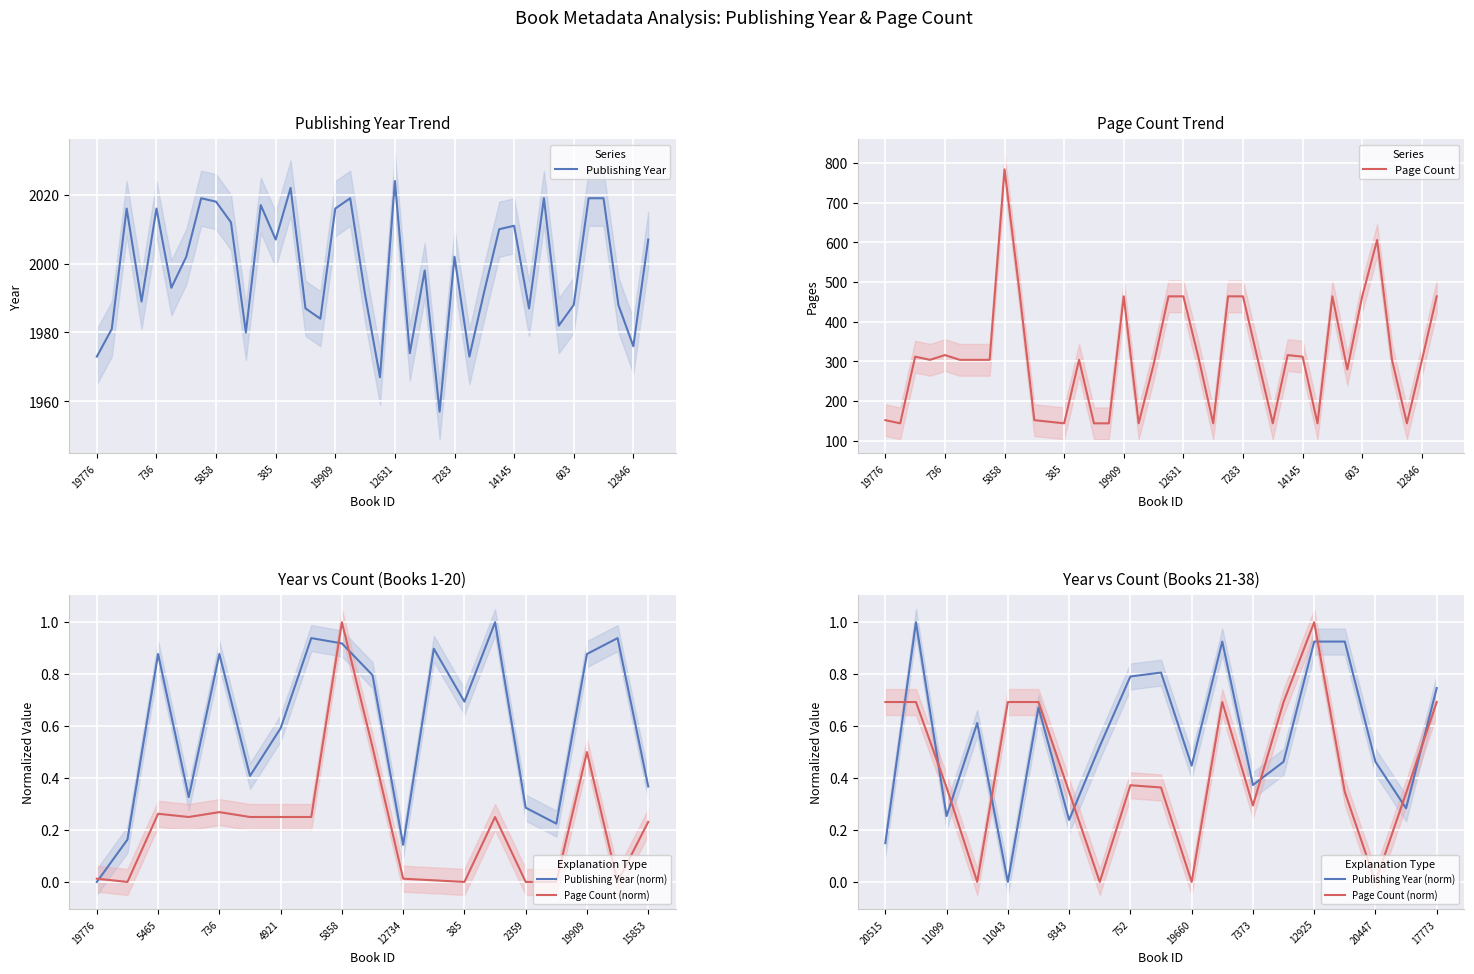

Reading right to left, list all the values displayed in this chart.

publishingYear: 2007	1976	1988	2019	2019	1988	1982	2019	1987	2011	2010	1992	1973	2002	1957	1998	1974	2024	1967	1991	2019	2016	1984	1987	2022	2007	2017	1980	2012	2018	2019	2002	1993	2016	1989	2016	1981	1973
pageCount: 464	302	144	304	606	464	280	464	144	312	316	144	304	464	464	144	312	464	464	292	144	464	144	144	304	144	148	152	476	784	304	304	304	316	304	312	144	152